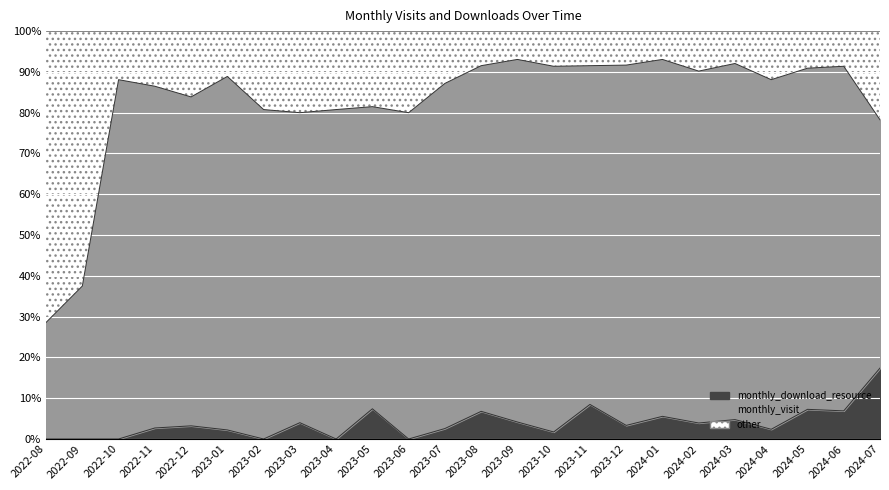

List the series in order of their peak value, highest first.

monthly_visit, monthly_download_resource, other